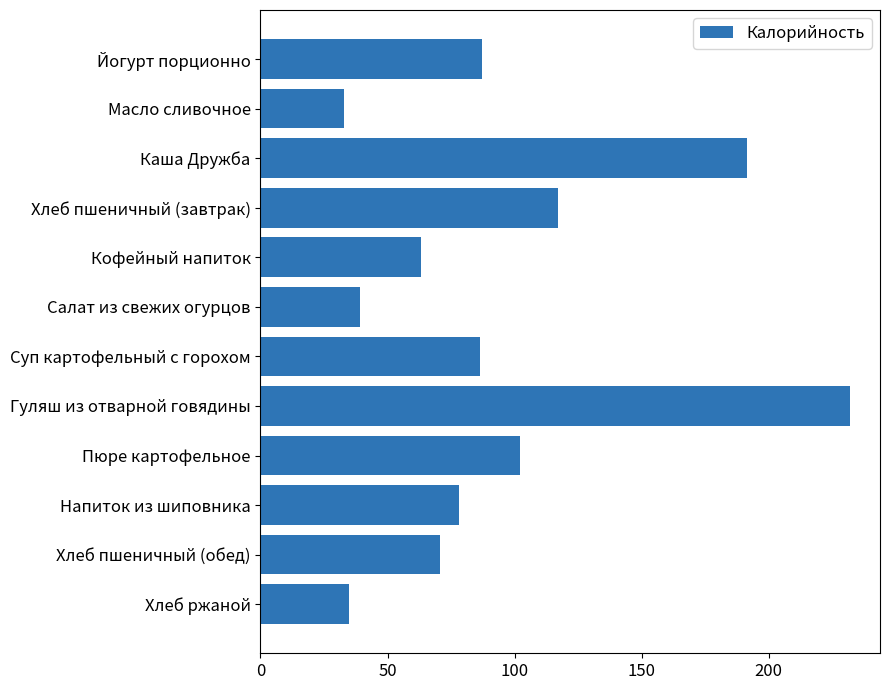

What is the label of the 10th bar from the top?

Напиток из шиповника